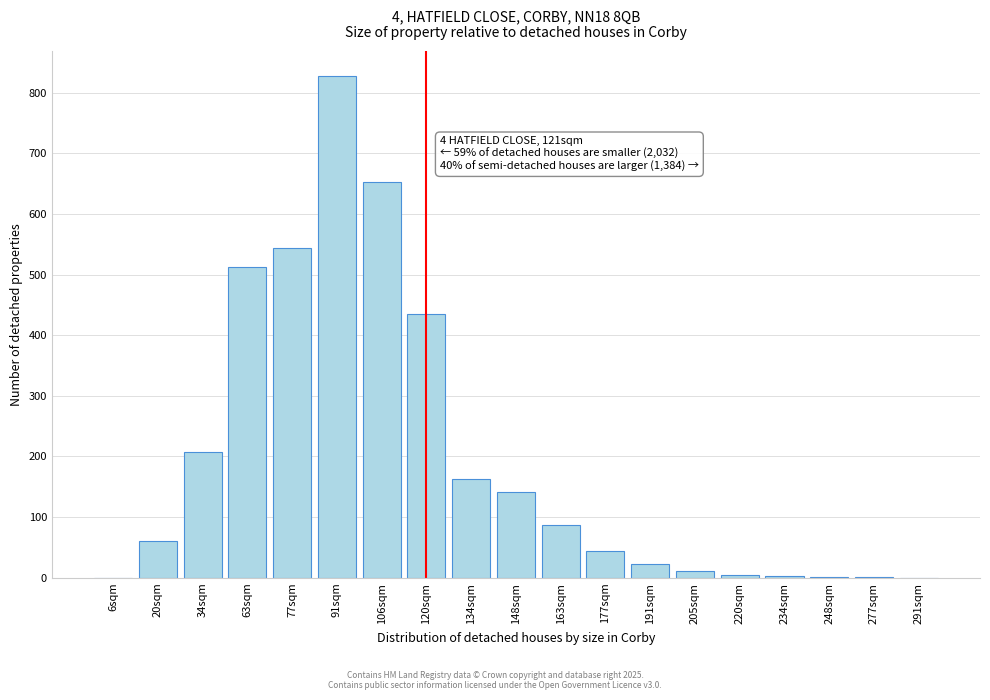

Between 291sqm and 177sqm, which is larger?

177sqm